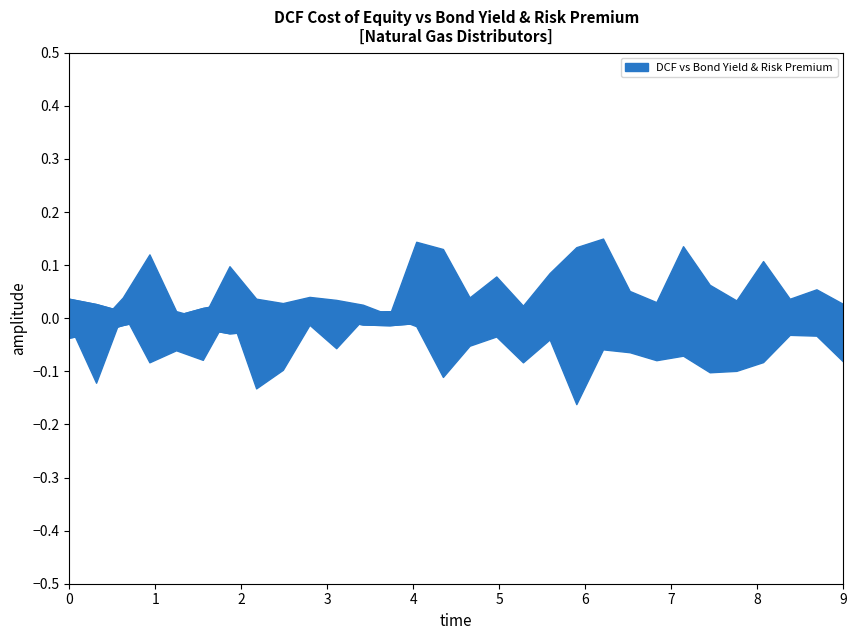

Which series has the largest total across all categories?

DCF